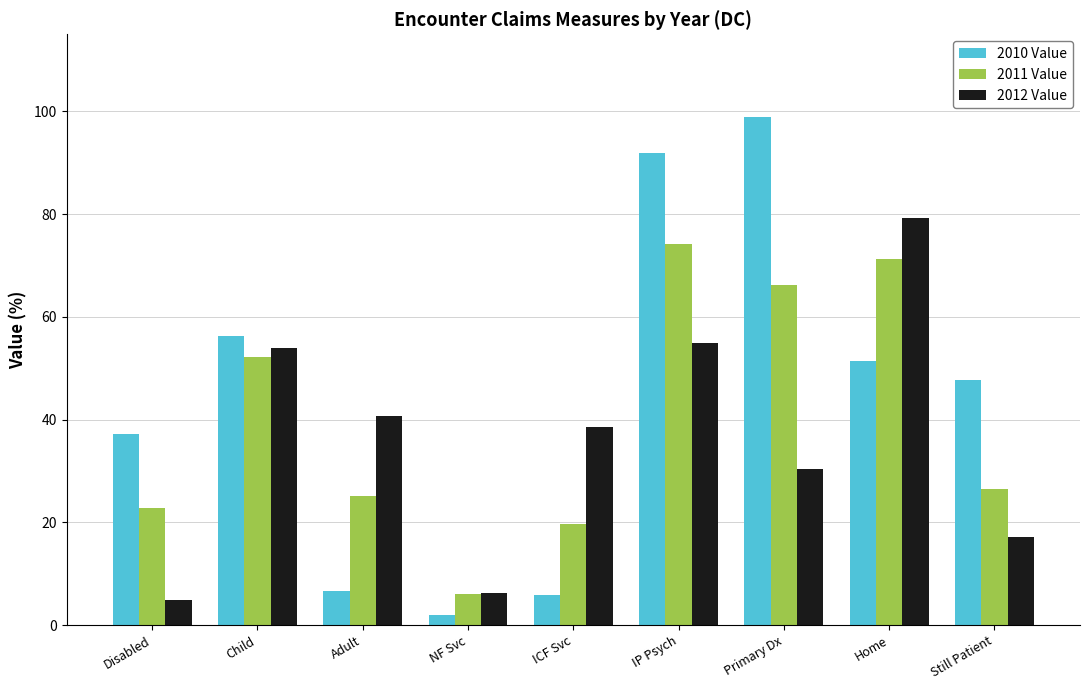

What is the sum of all 2010 Value values?

397.8